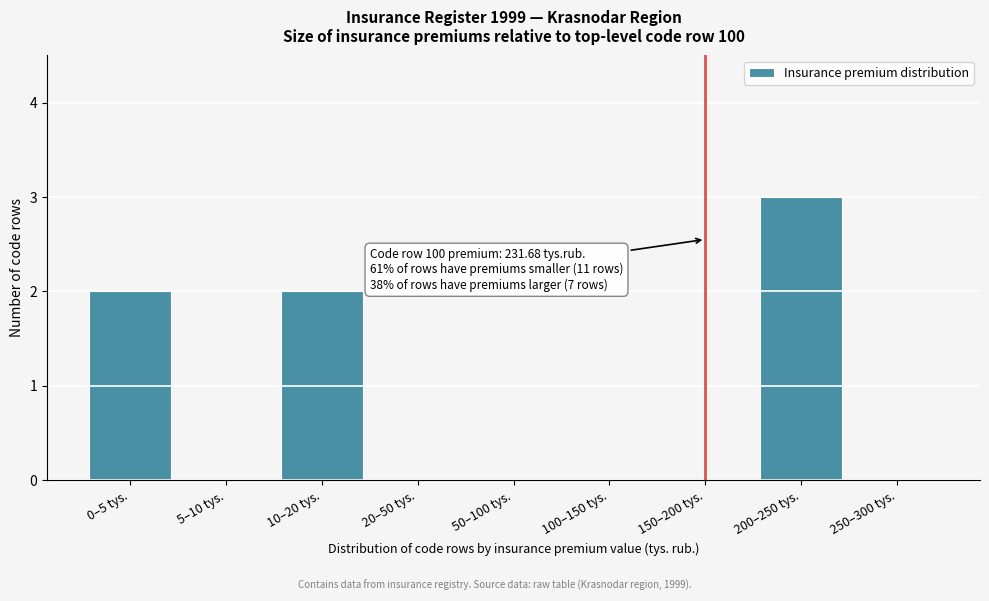

Reading right to left, what are all the values shown in this chart?

250–300 tys.=0	200–250 tys.=3	150–200 tys.=0	100–150 tys.=0	50–100 tys.=0	20–50 tys.=0	10–20 tys.=2	5–10 tys.=0	0–5 tys.=2